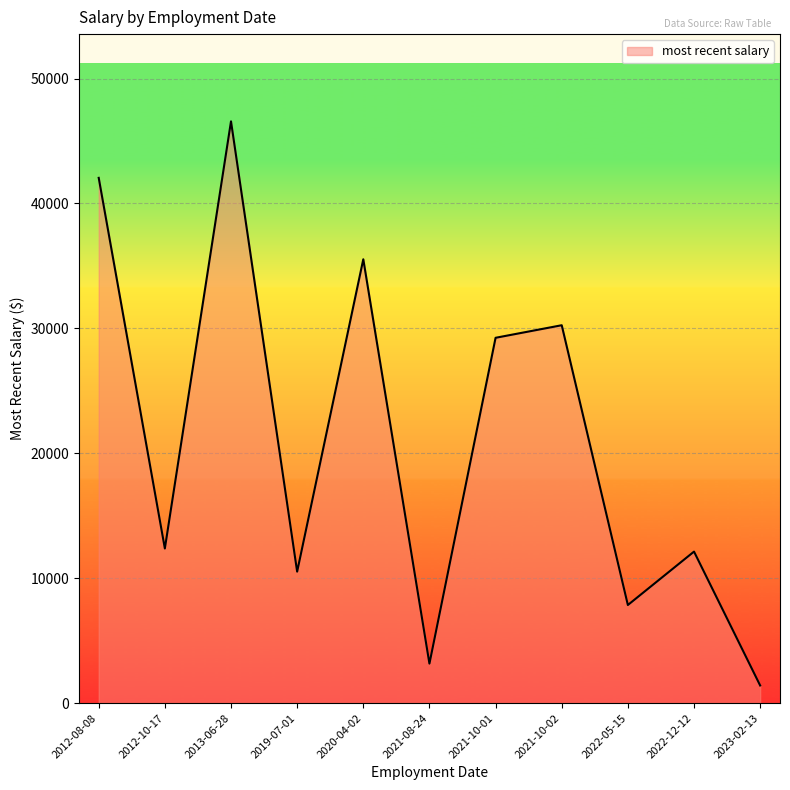

Which category has the lowest value across all series?

2023-02-13